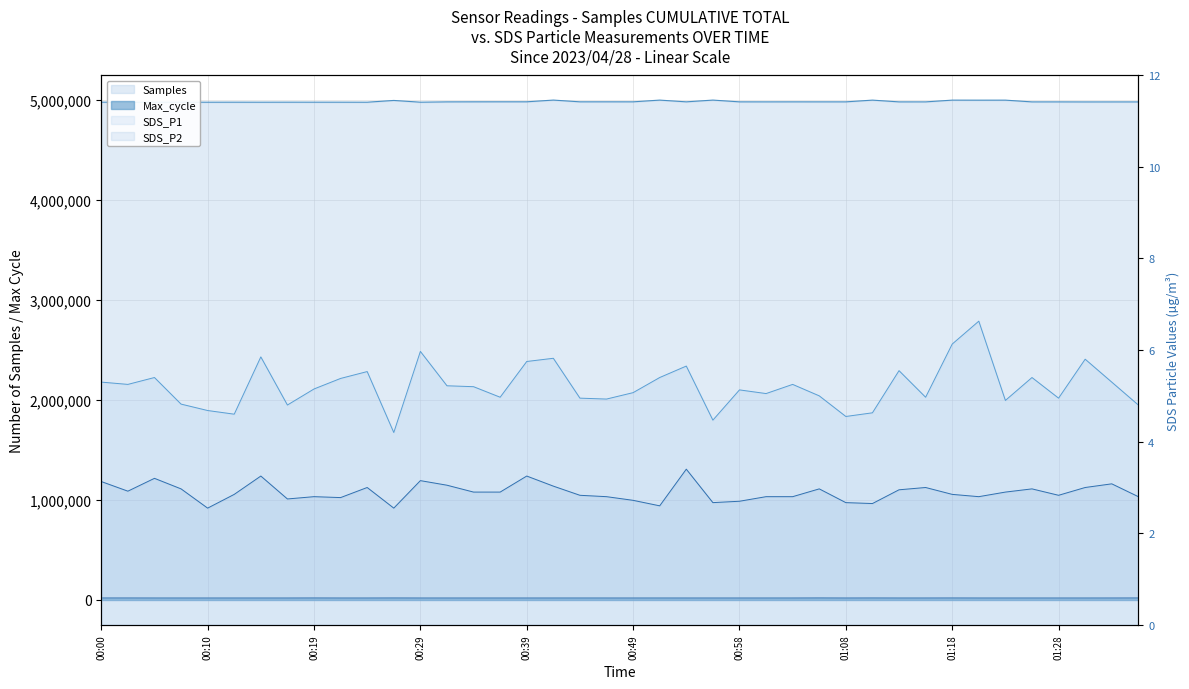

Where is the first local minimum for Max_cycle?

00:17